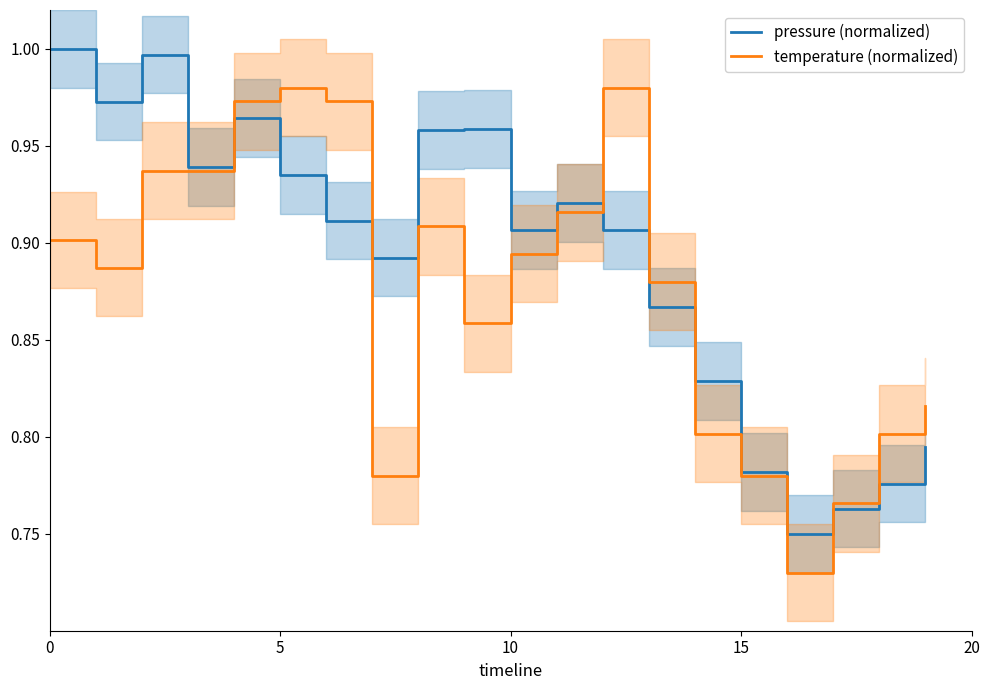

Rank the series at 0 from highest to lowest value.

pressure (normalized), temperature (normalized)